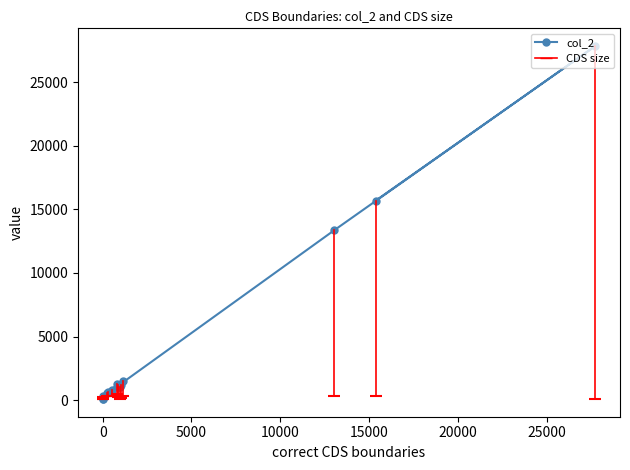

What is the approximate value at 10000, to the nearest 50?

300